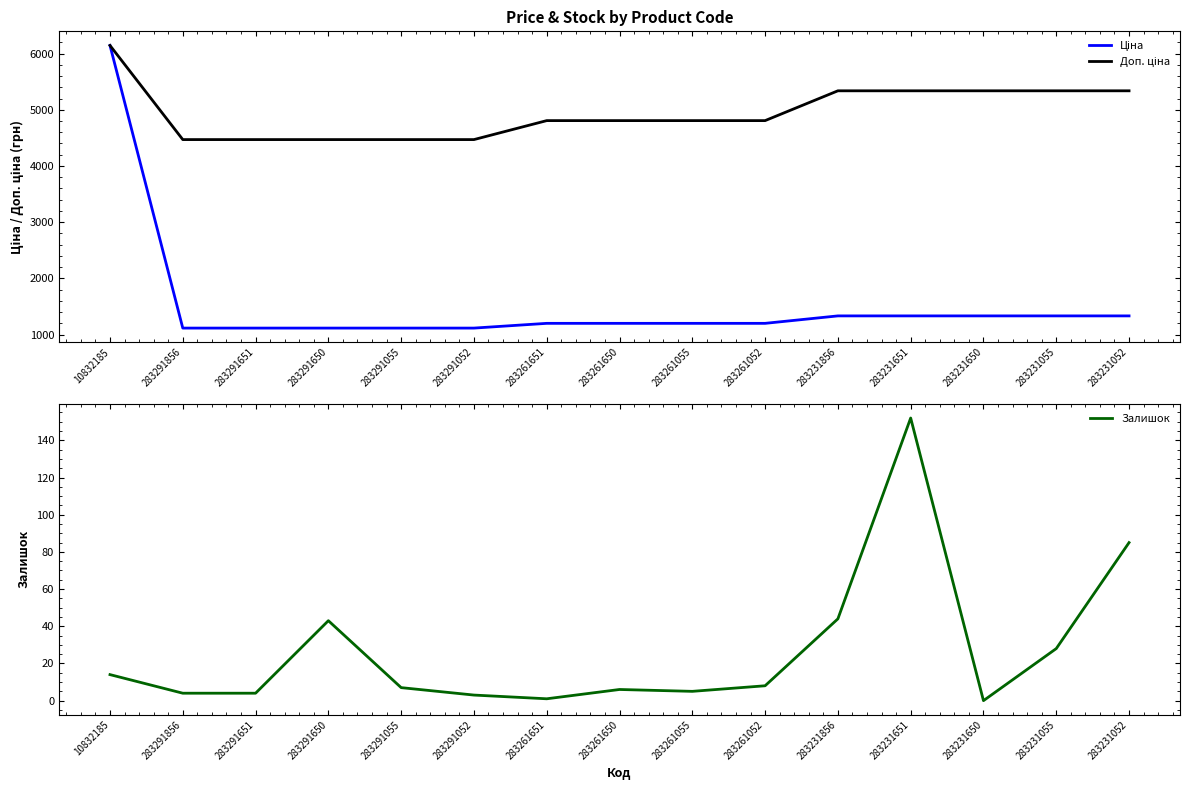

What is the maximum value for Ціна?

6143.2